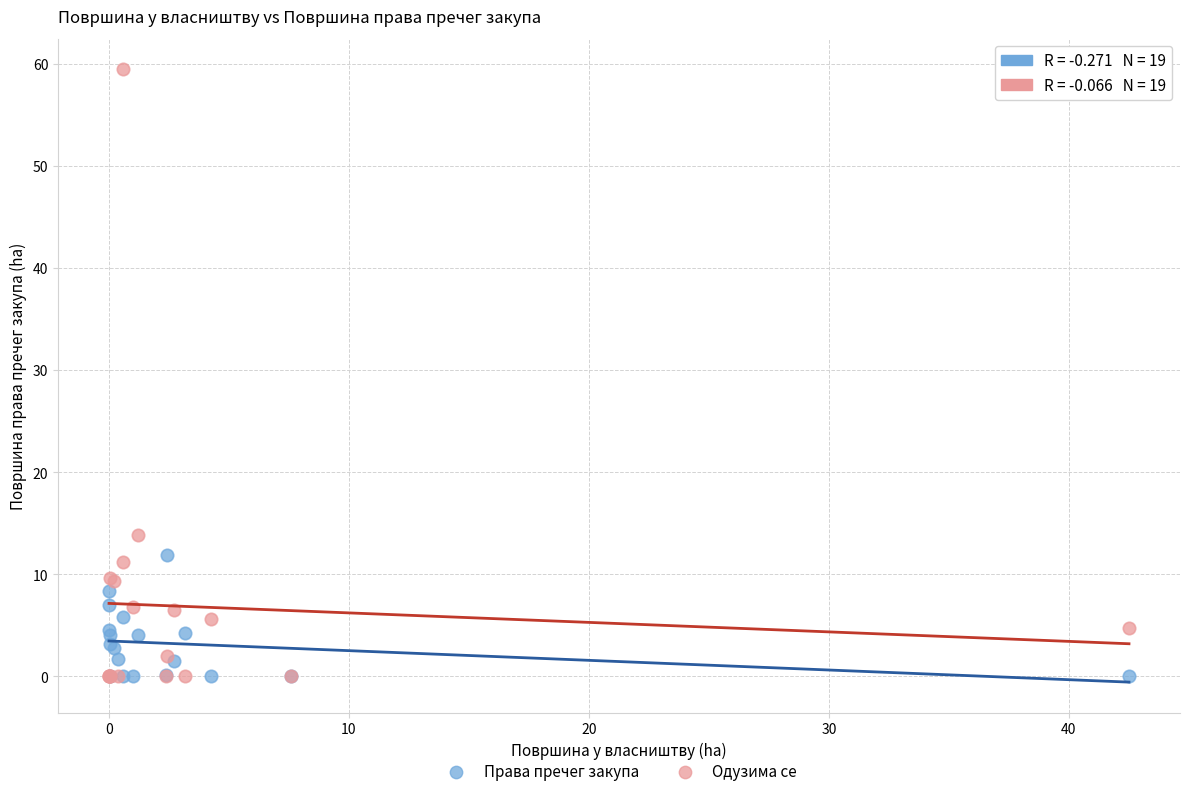

Across all series, what Y value is closest to 29?

13.8